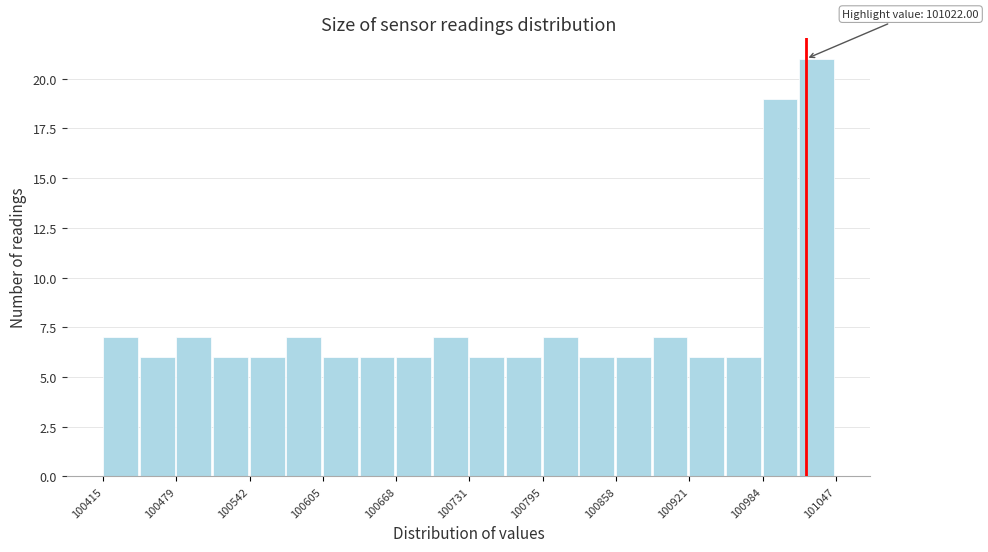

Around what value on the x-axis is the tallest bar? Give the approximate position of its centre, as read against the axis.

101030